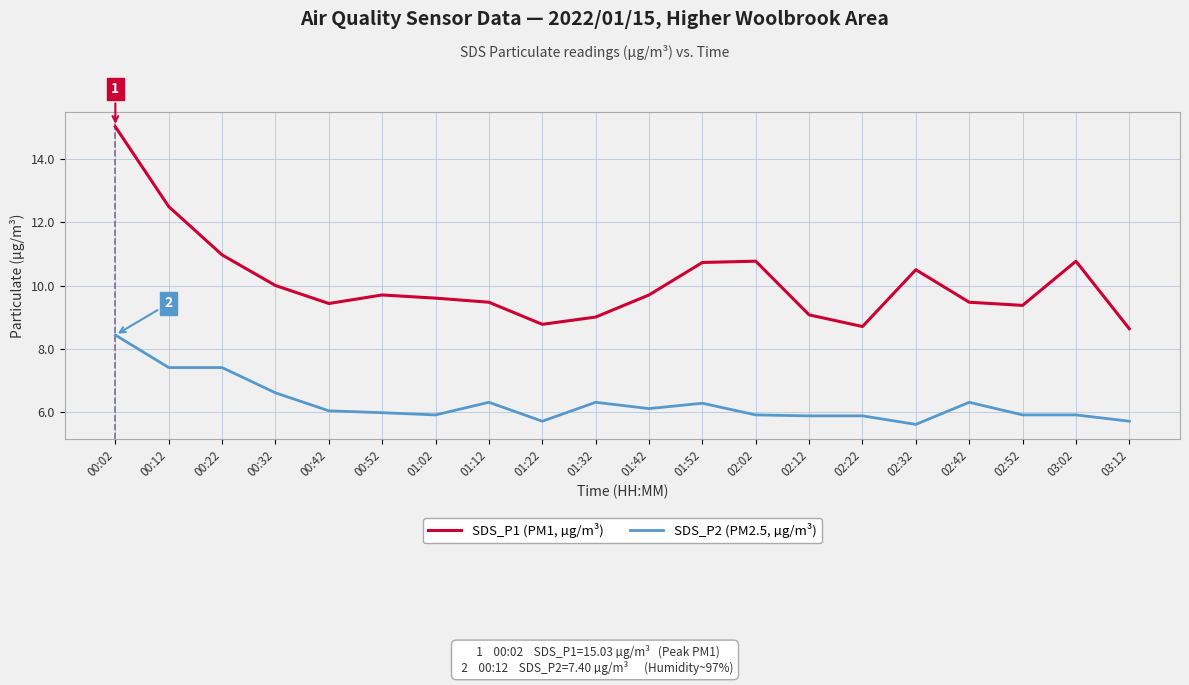

Between 00:42 and 02:02, which series saw the biggest shift?

SDS_P1 (PM1, µg/m³)